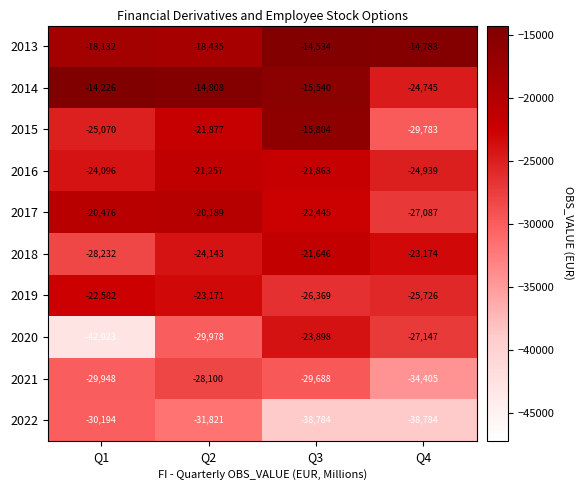

At which category does the chart reach its peak across all series?

Q1